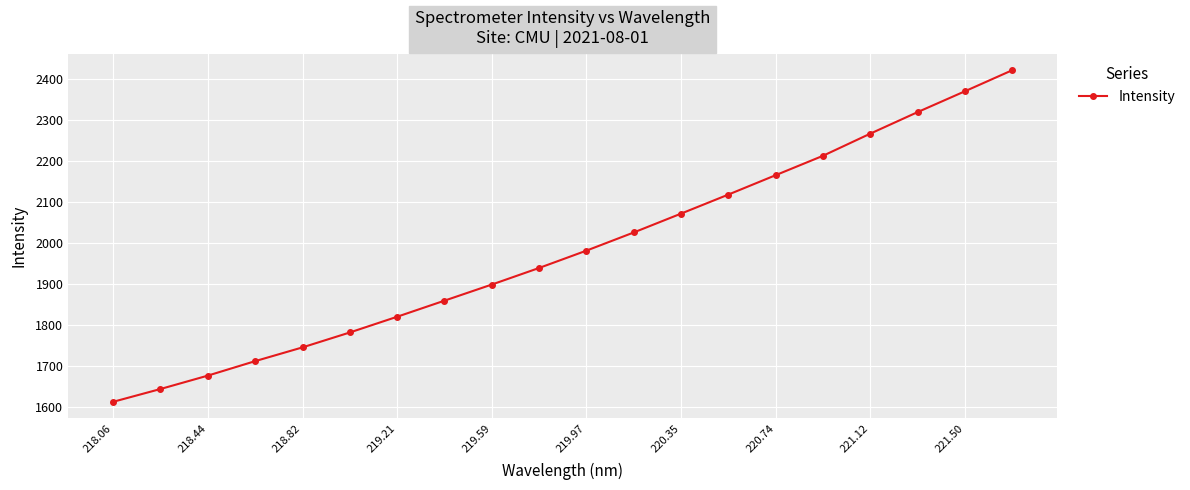

How many categories are shown in the chart?

20